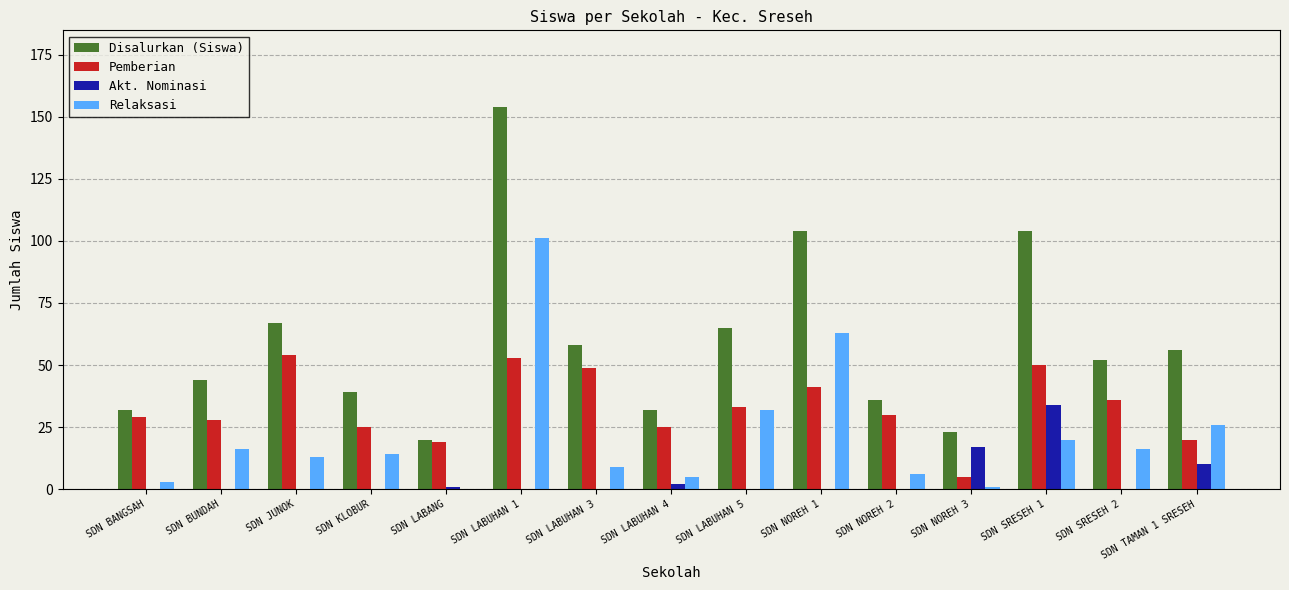

Between SDN BANGSAH and SDN LABUHAN 5, which series saw the biggest shift?

Disalurkan (Siswa)